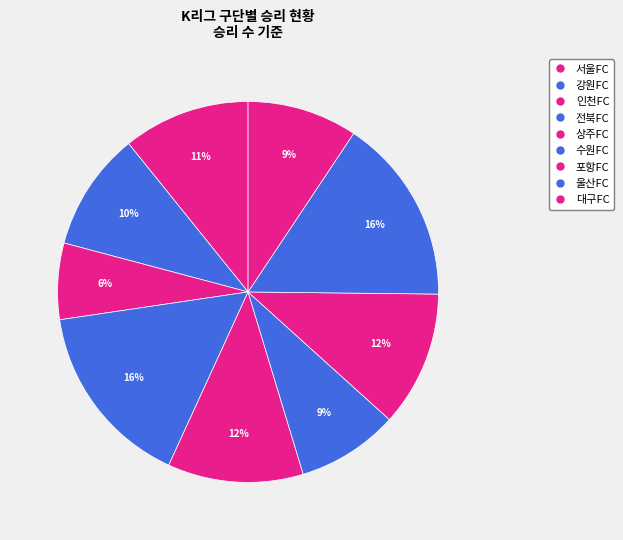

What is the smallest slice in the pie chart?

인천FC